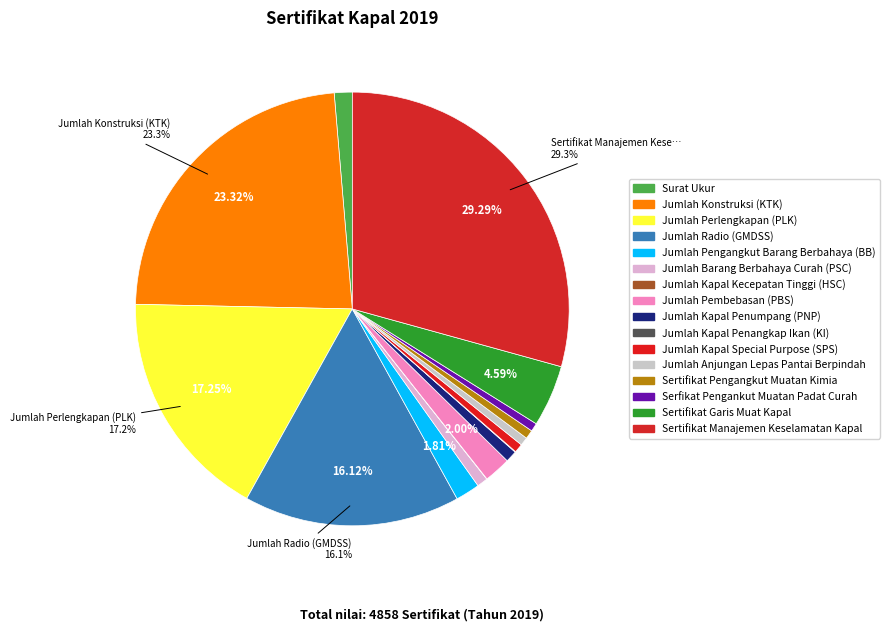

To the nearest percent, what is the combined percentage of Jumlah Konstruksi (KTK) and Sertifikat Manajemen Keselamatan Kapal?

53%